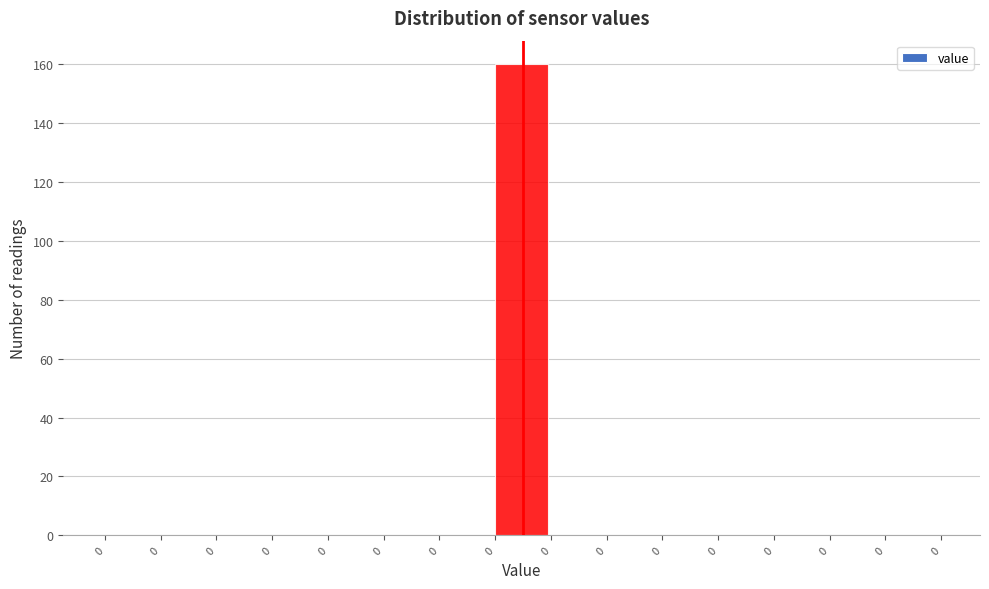

How many data points does each series have?

15